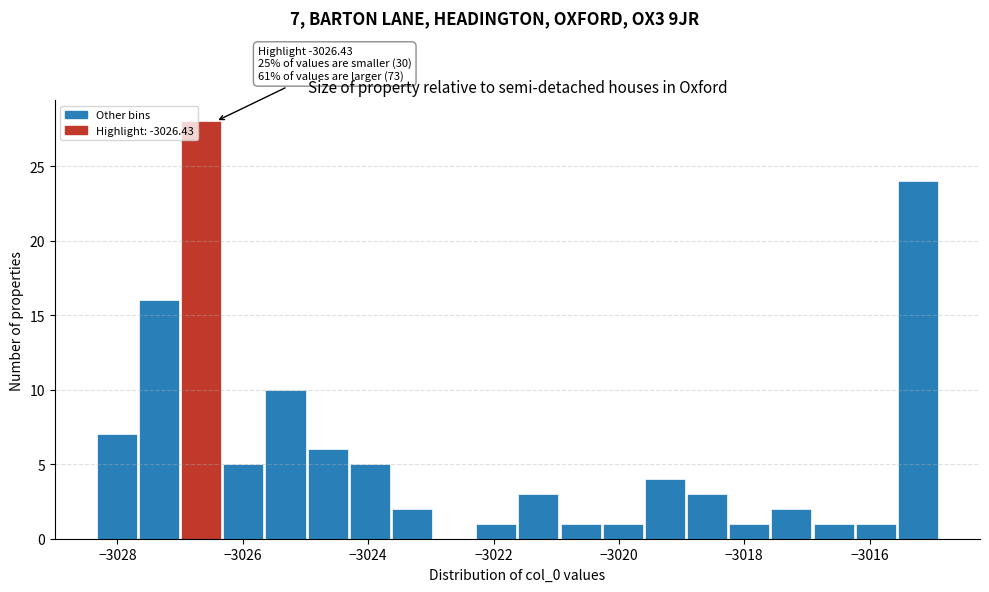

Read against the x-axis, roughly where is the centre of the tallest bar?

-3026.6